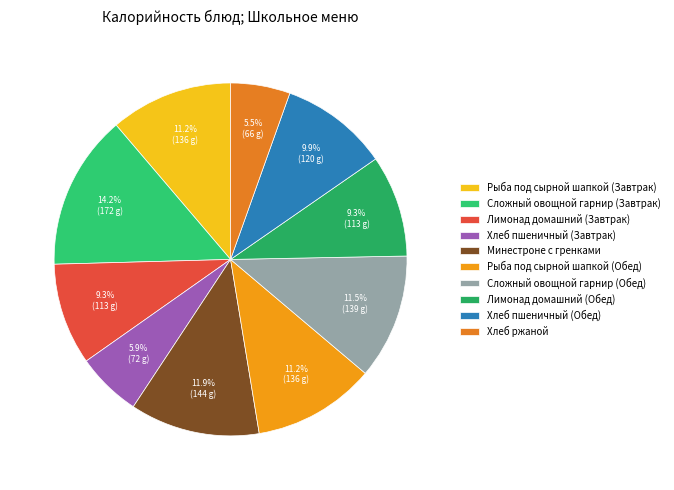

True or false: Хлеб ржаной accounts for 20% of the total.

False